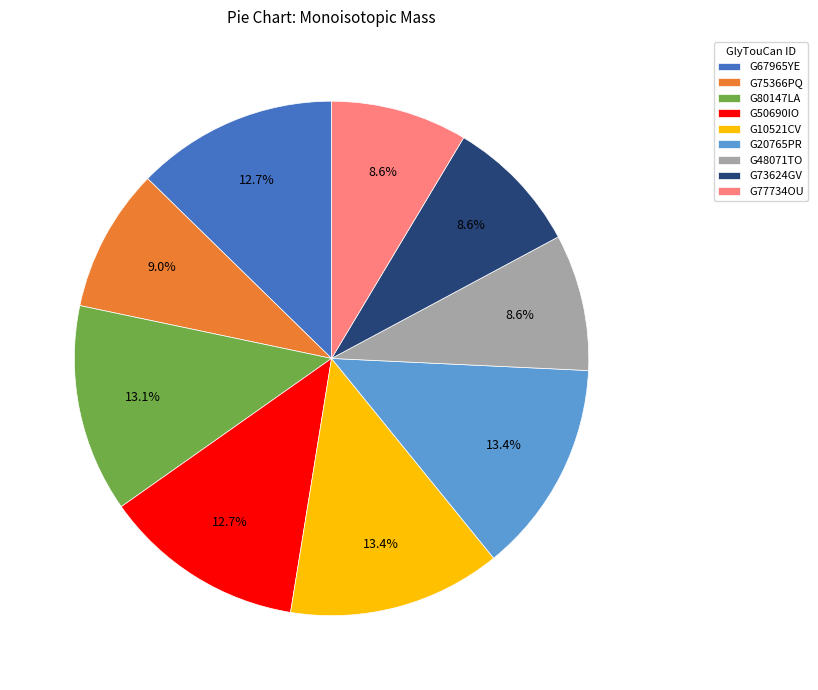

How much of the chart is everything except G20765PR?

86.6%